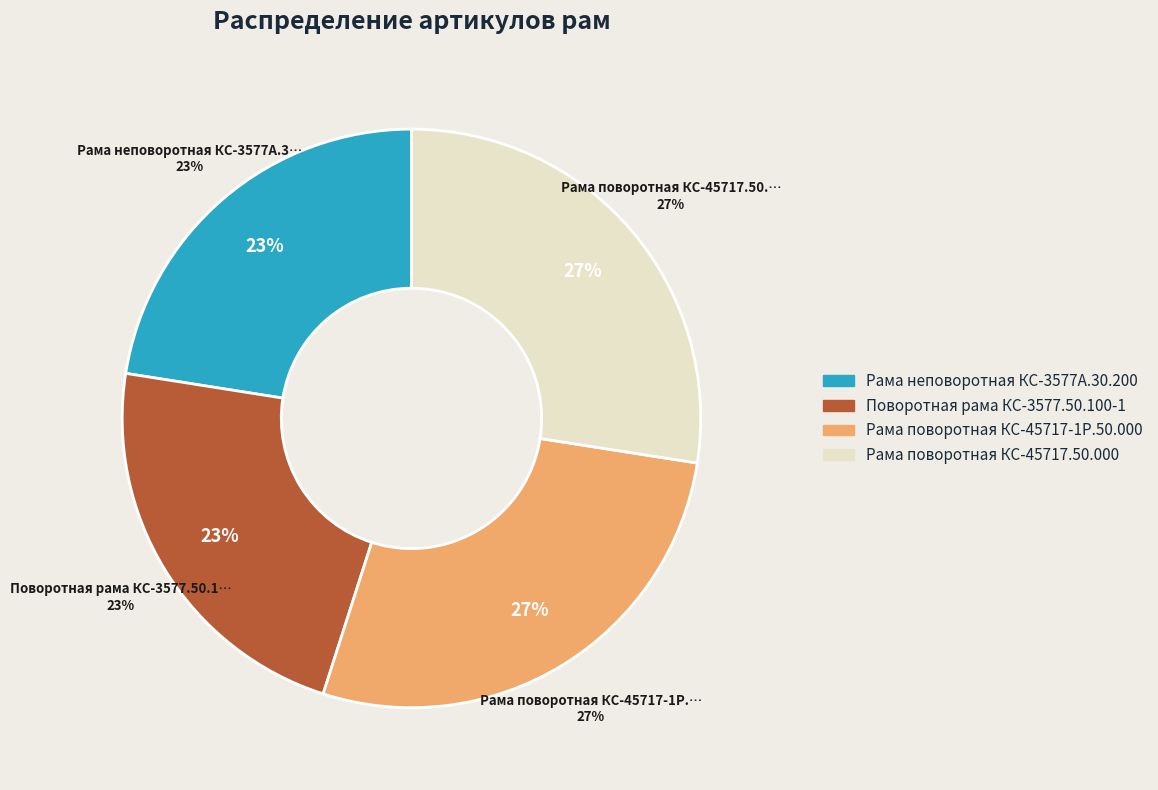

How many segments does this pie chart have?

4